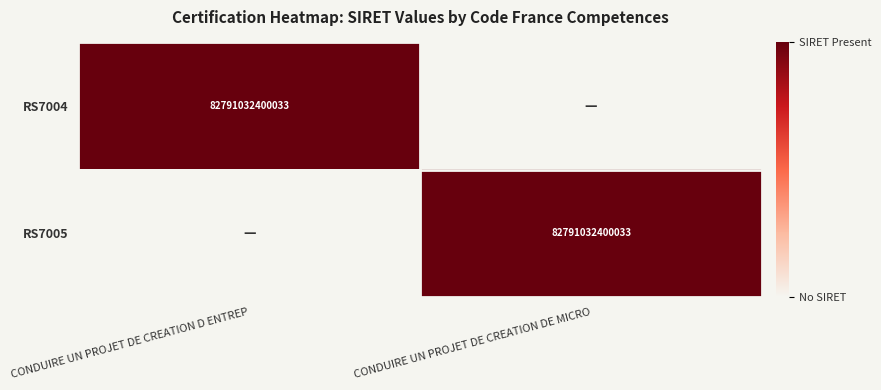

True or false: RS7004 has a value of 82791032400033 at CONDUIRE UN PROJET DE CREATION D ENTREP.

True